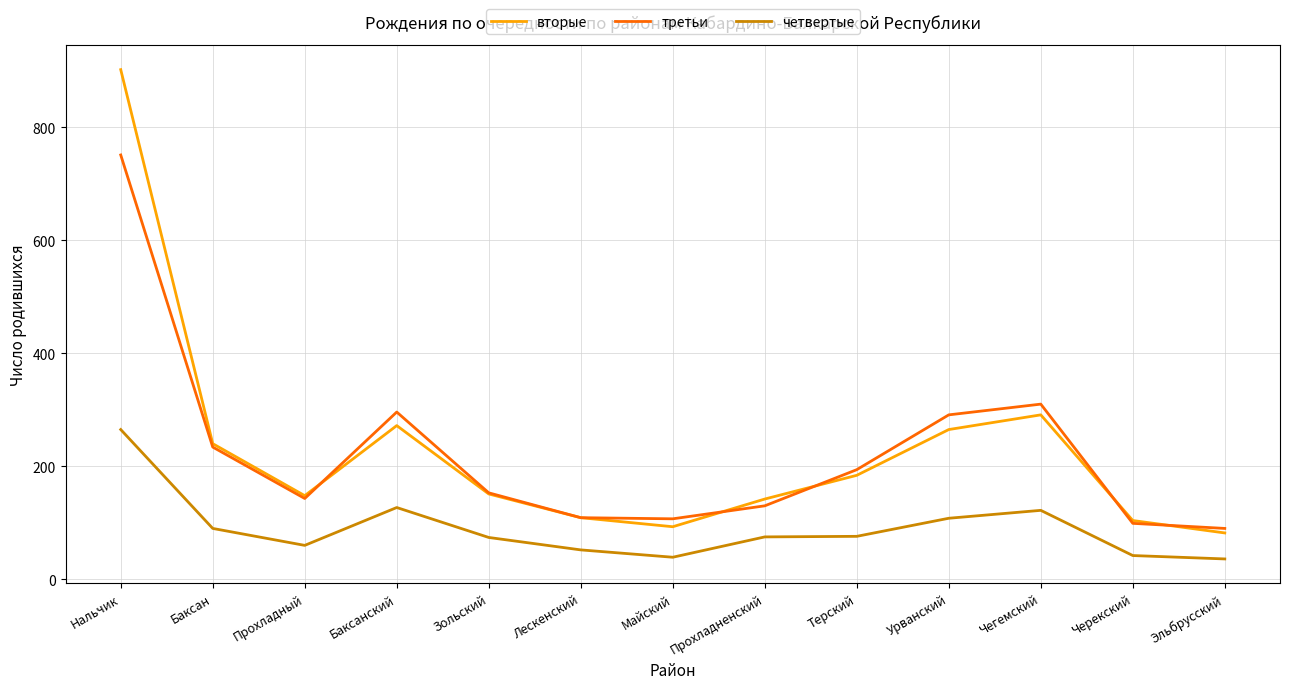

What is the difference between the четвертые values at Черекский and Баксан?

48